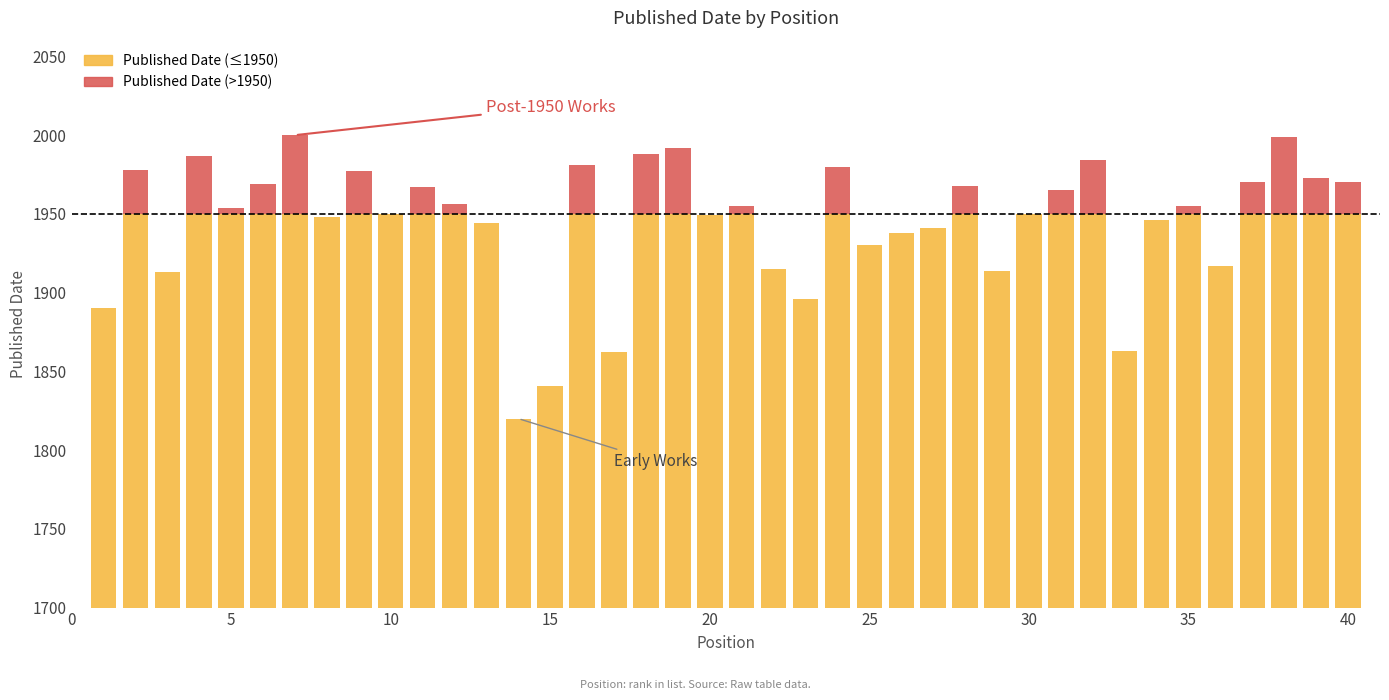

How many distinct data groups are displayed?

2